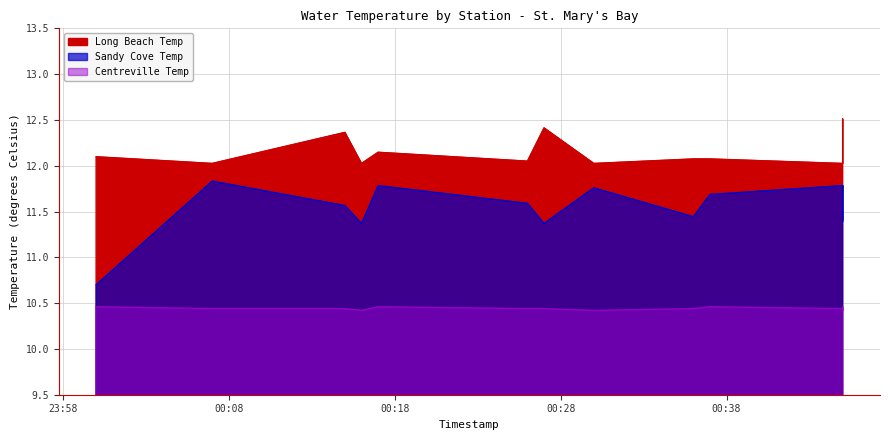

Which series has the largest total across all categories?

Long Beach Temp